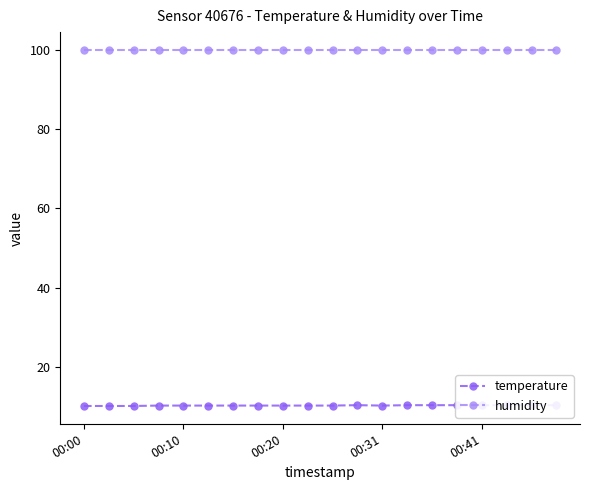

What is the spread (max minus min) of values at 6?

89.5